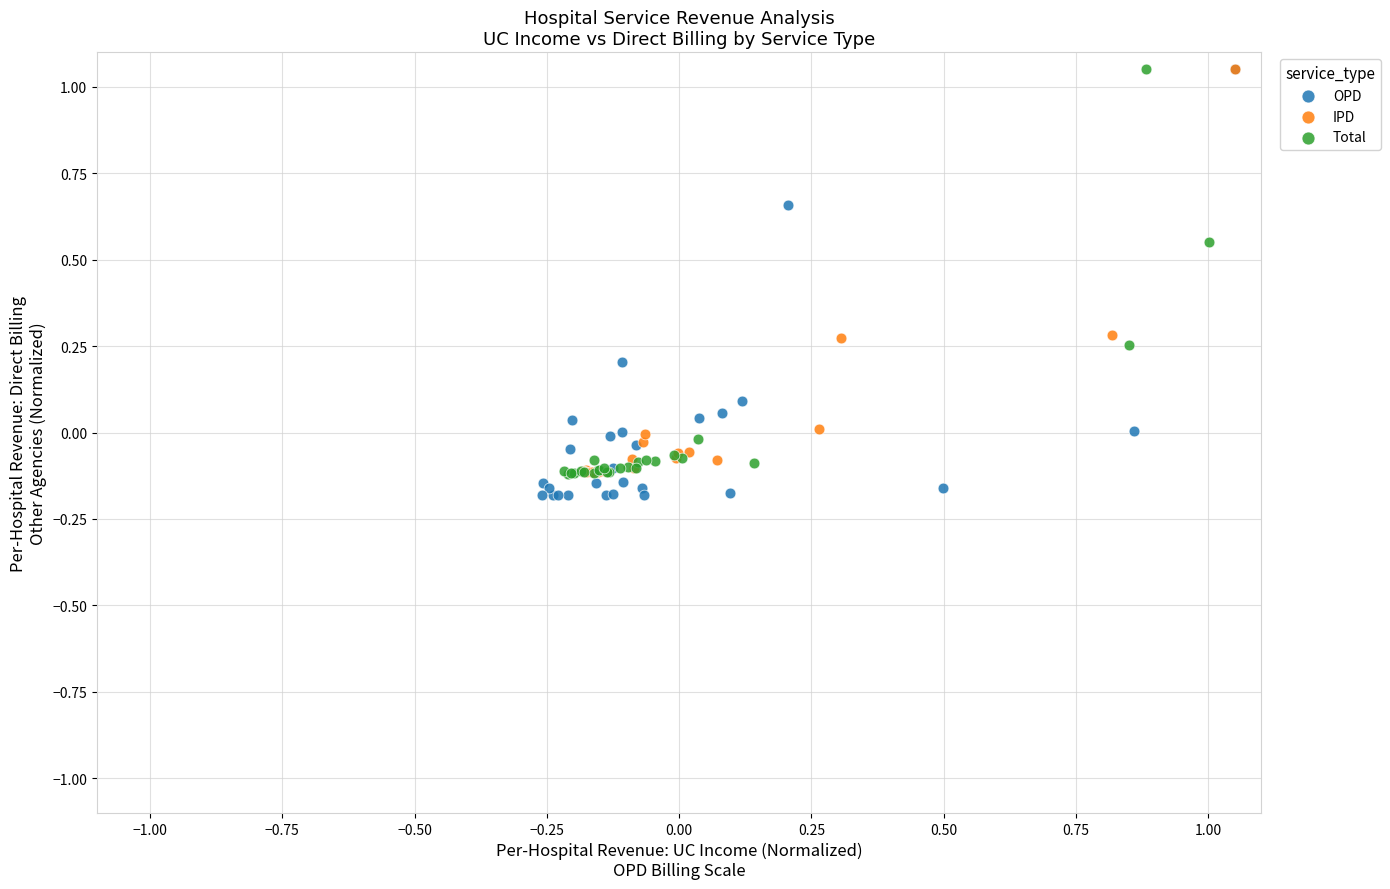

What are all the series names shown in the legend?

OPD, IPD, Total